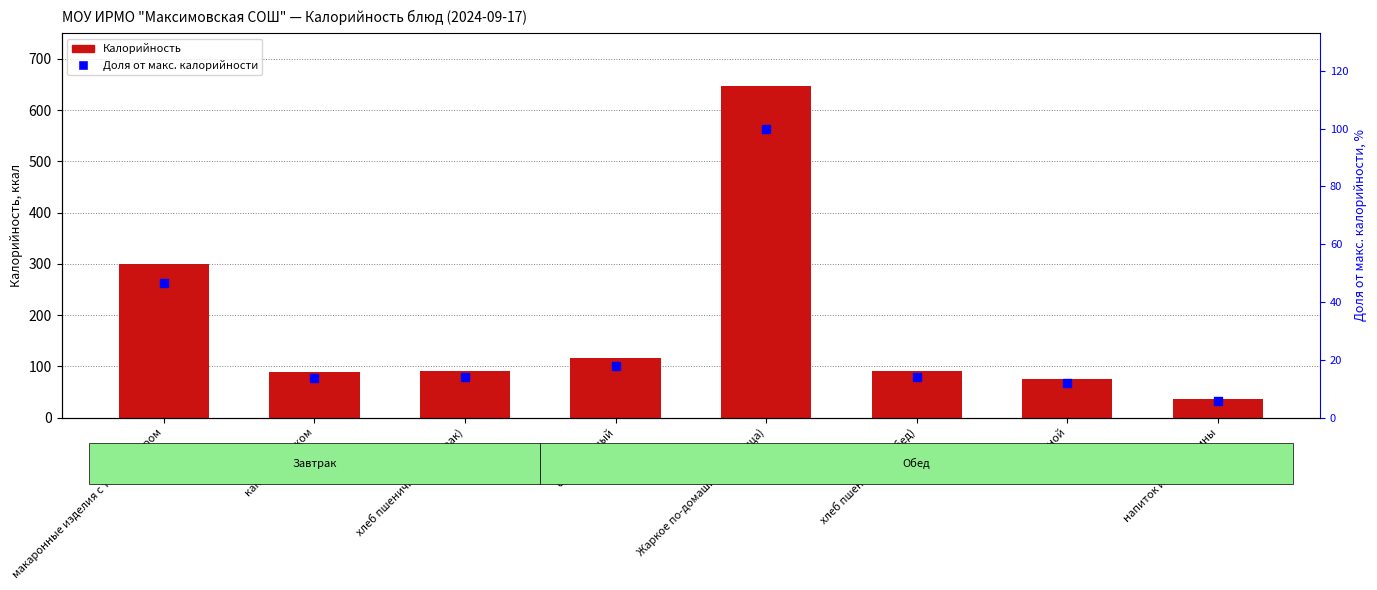

At which category is the sum across all series the highest?

Жаркое по-домашнему (курица)